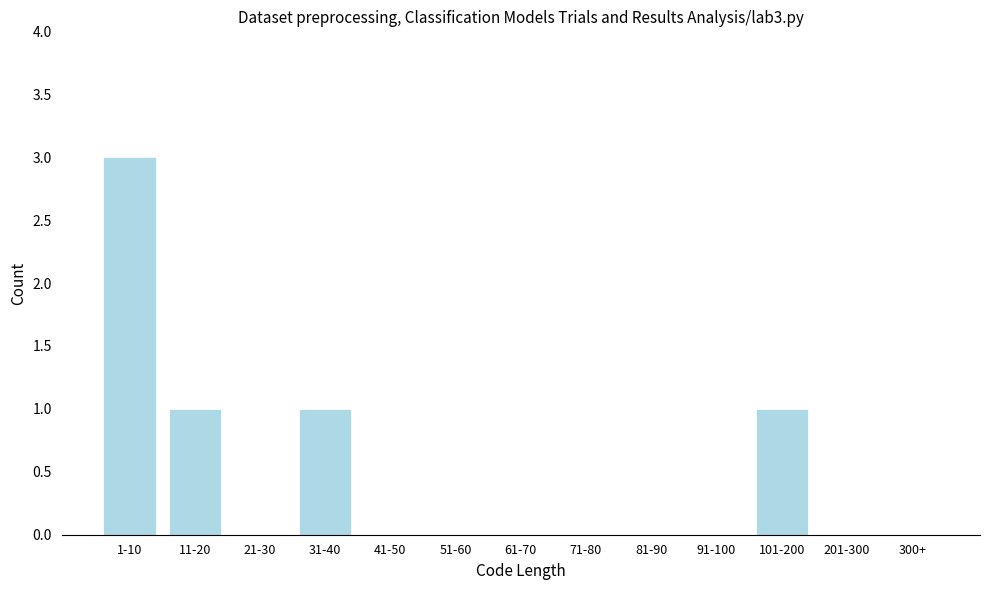

Reading right to left, extract all data points from this chart.

300+=0	201-300=0	101-200=1	91-100=0	81-90=0	71-80=0	61-70=0	51-60=0	41-50=0	31-40=1	21-30=0	11-20=1	1-10=3